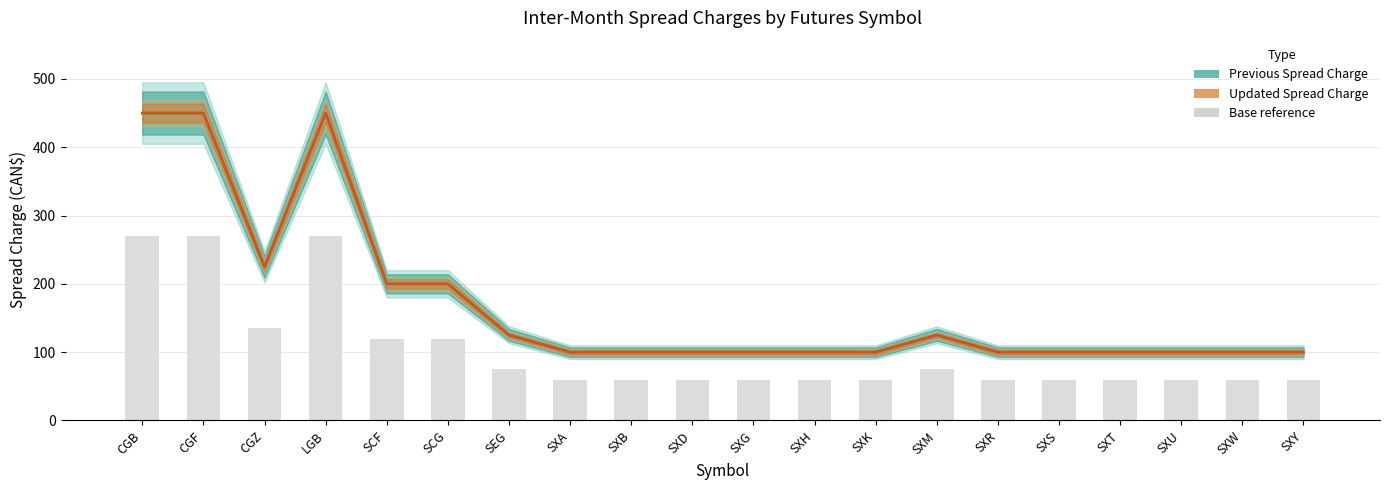

Reading left to right, extract all data points from this chart.

CGB=270	CGF=270	CGZ=135	LGB=270	SCF=120	SCG=120	SEG=75	SXA=60	SXB=60	SXD=60	SXG=60	SXH=60	SXK=60	SXM=75	SXR=60	SXS=60	SXT=60	SXU=60	SXW=60	SXY=60